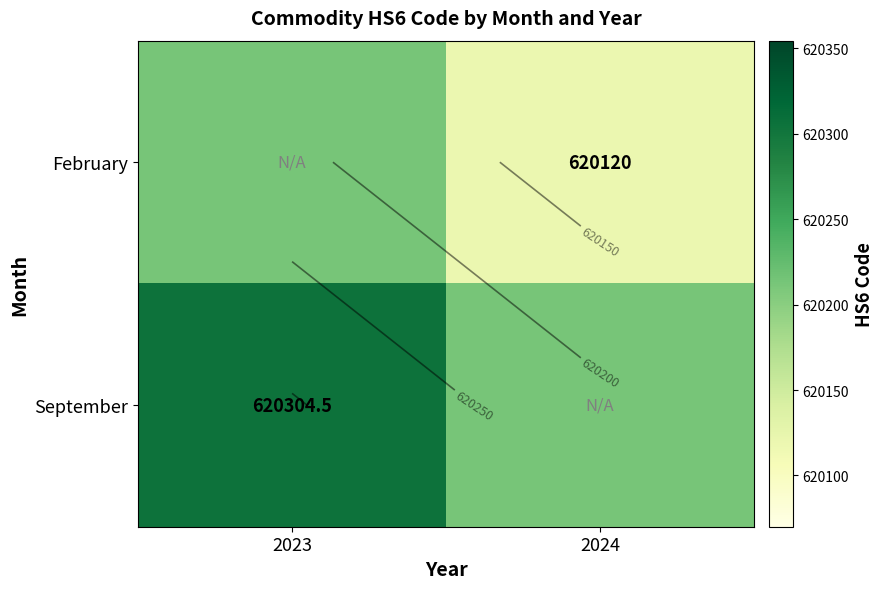

The value of February at 2023 is 1089249.4. True or false?

False